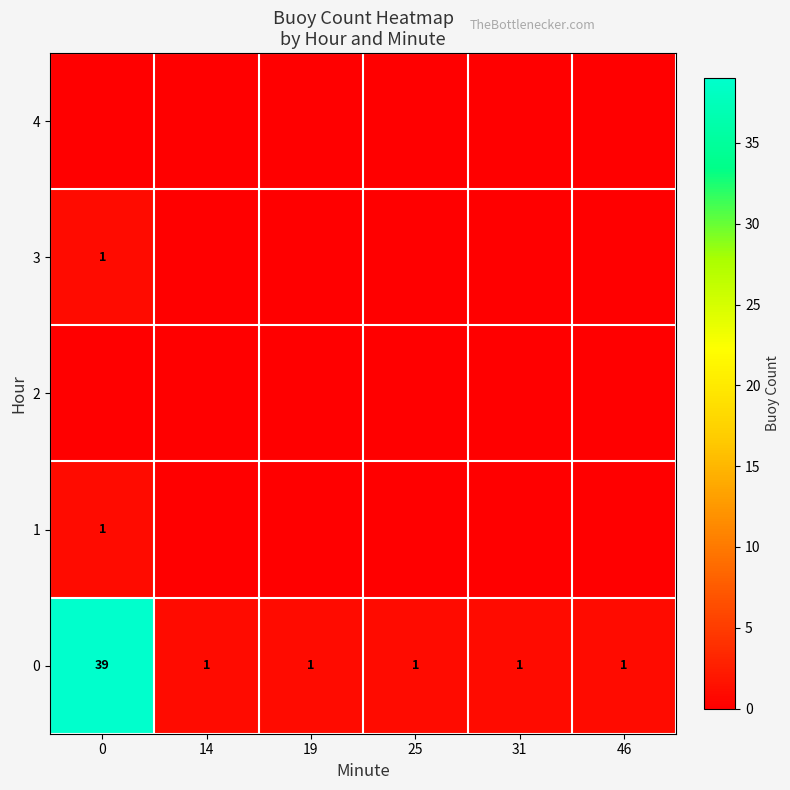

What is the sum of all 0 values?

44